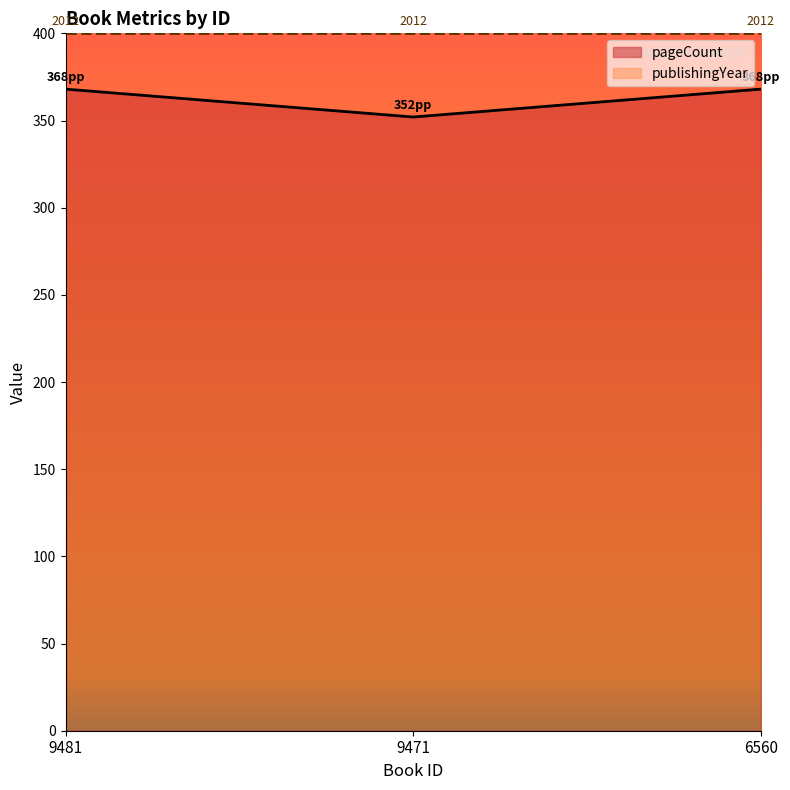

What value does the data have at 9471, to the nearest 10?

350